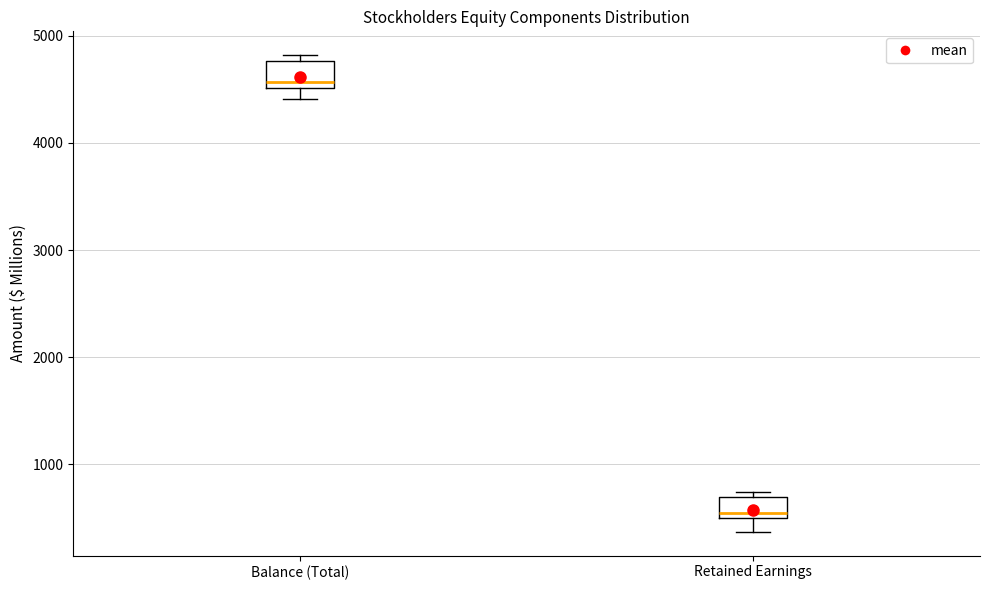

Where is the upper edge of the box for Retained Earnings on the y-axis? The values are not printed on the chart, so give them approximately, as read against the axis.

700